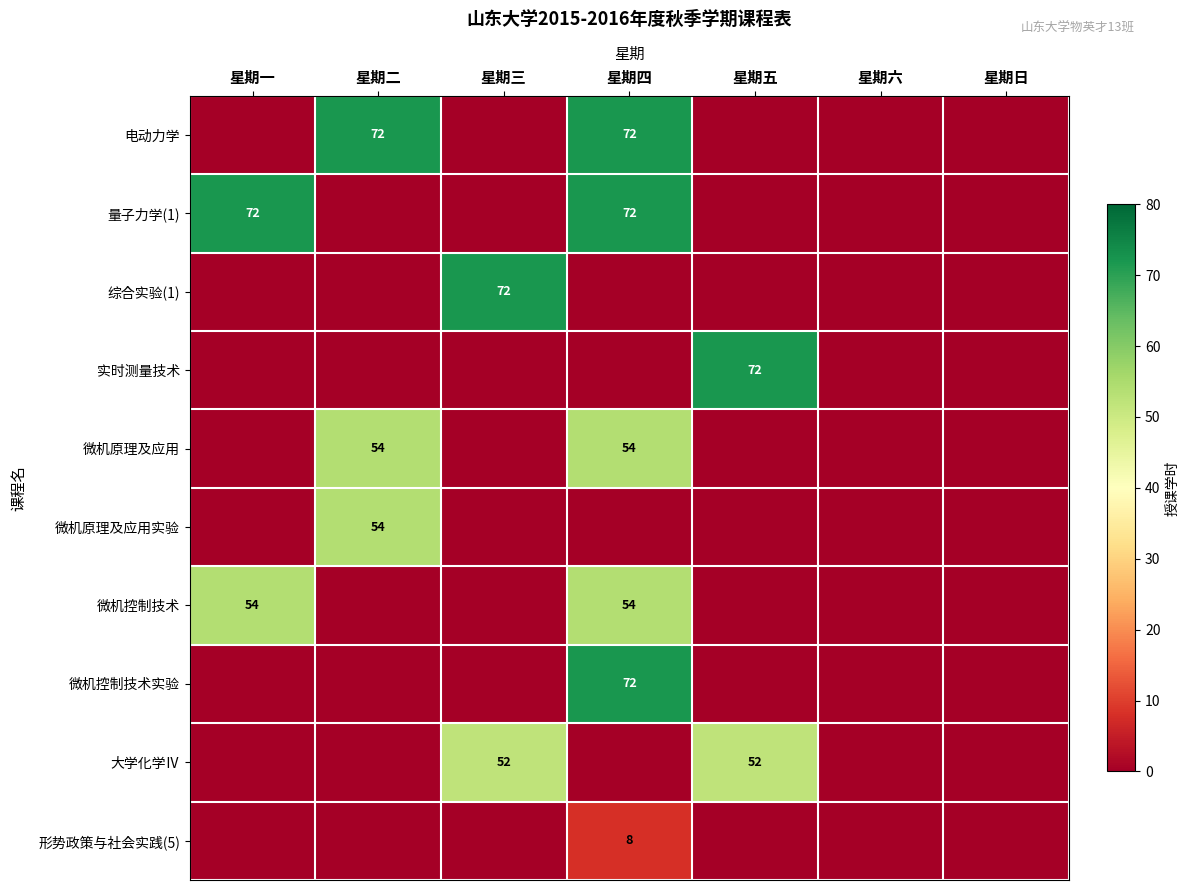

Is it true that 微机控制技术 equals 54 at 星期四?

True